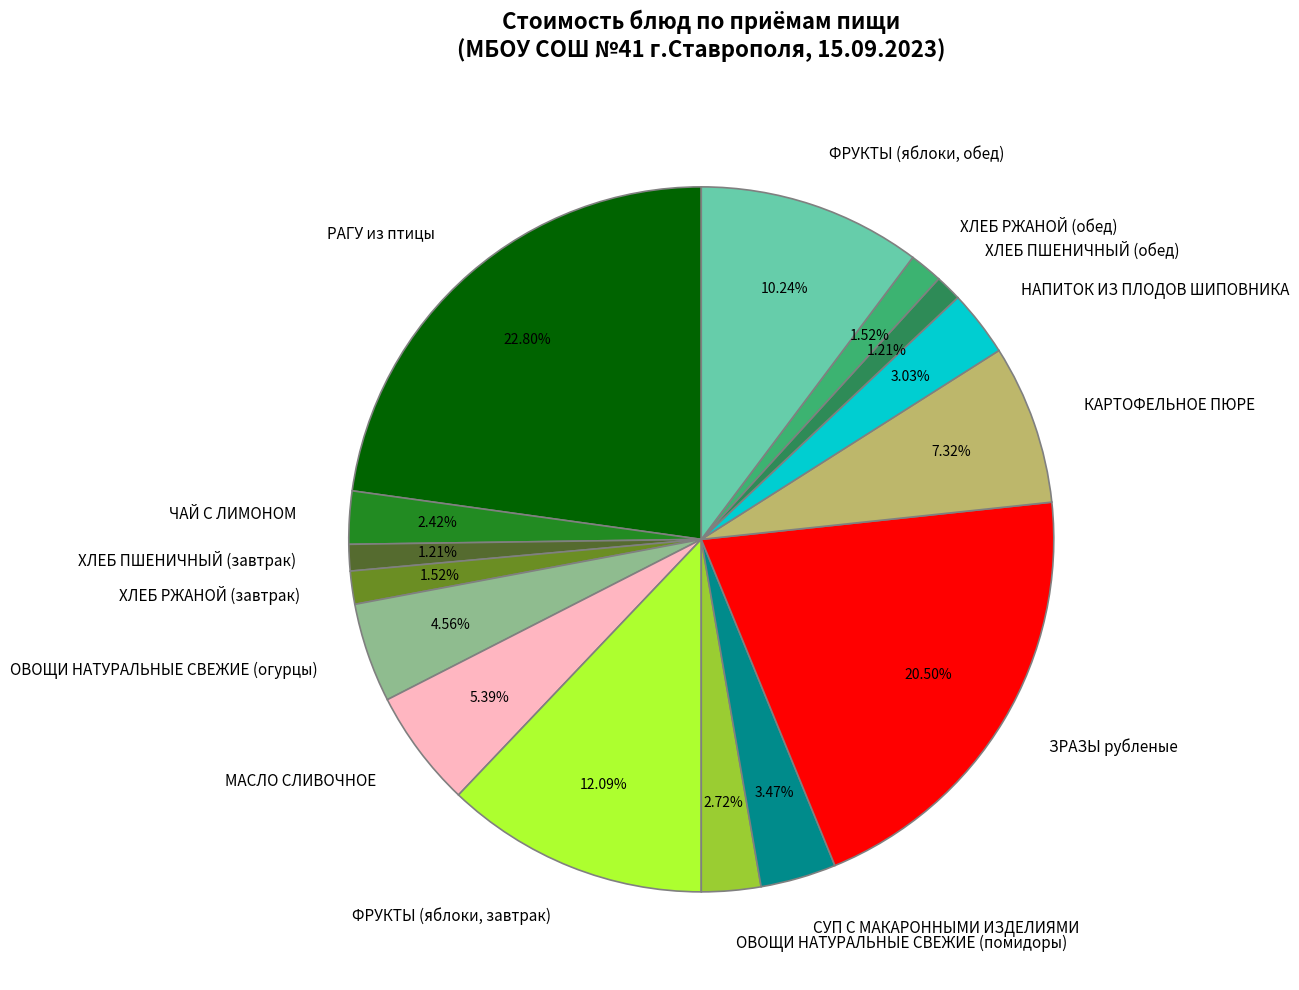

Which category has the biggest portion of the pie?

РАГУ из птицы